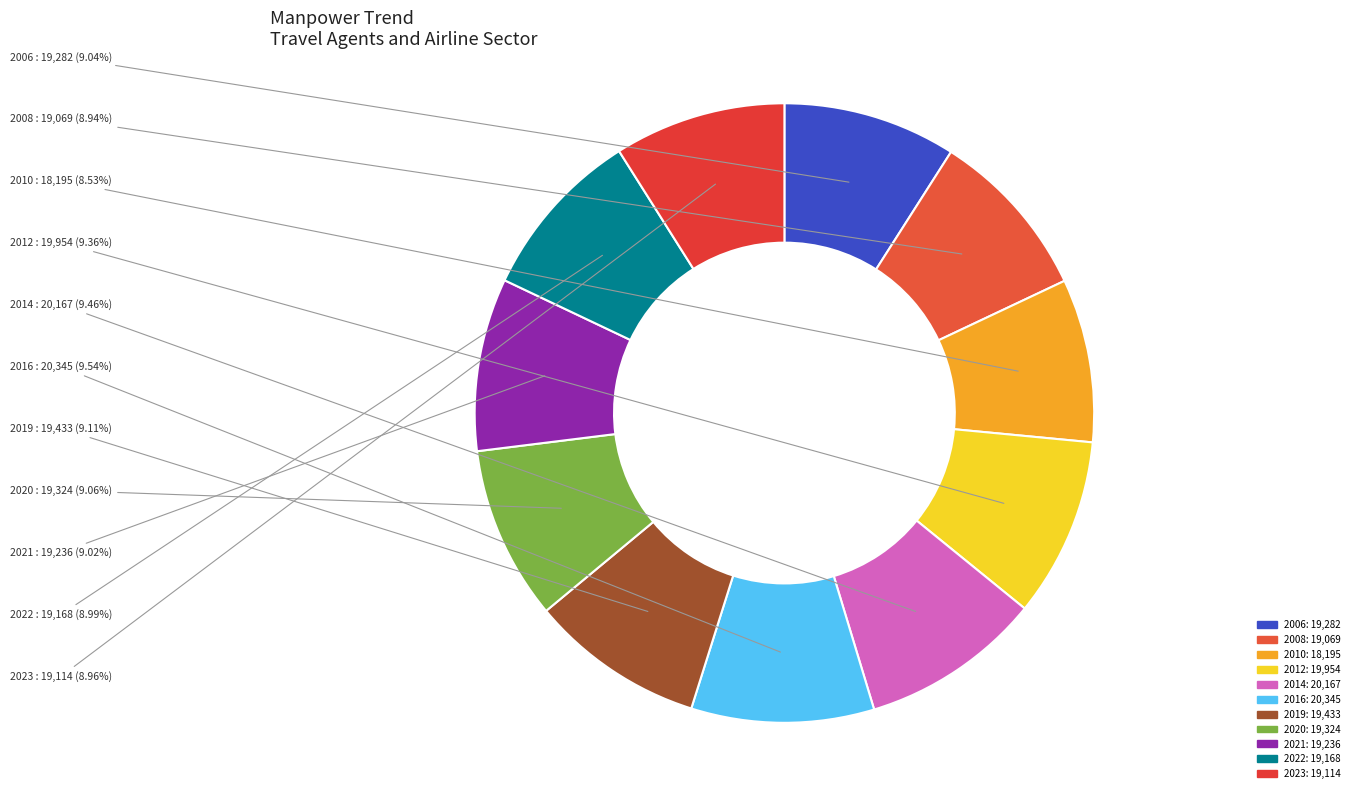

How many segments does this pie chart have?

11